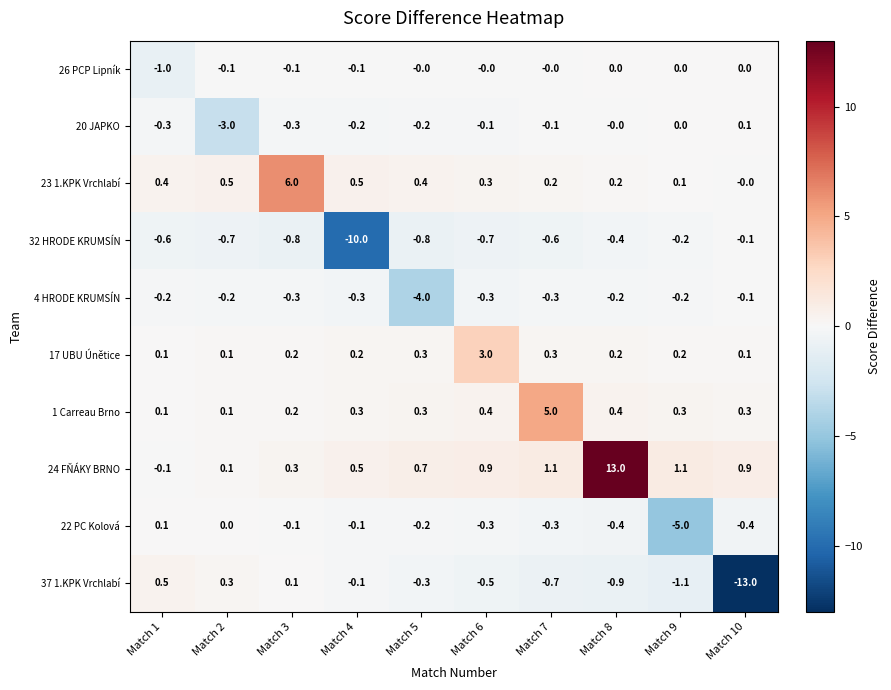

At which category is the sum across all series the highest?

Match 8